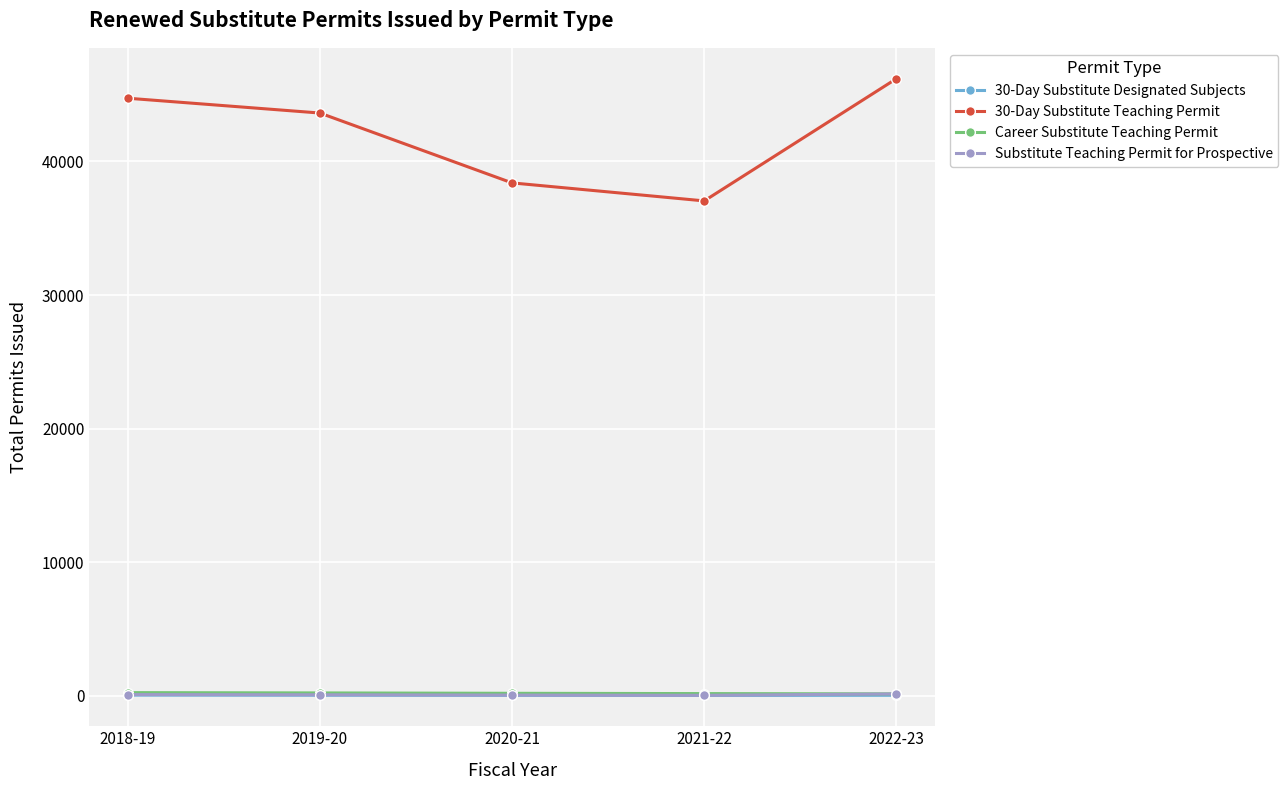

Where is the first local minimum for 30-Day Substitute Teaching Permit?

2021-22